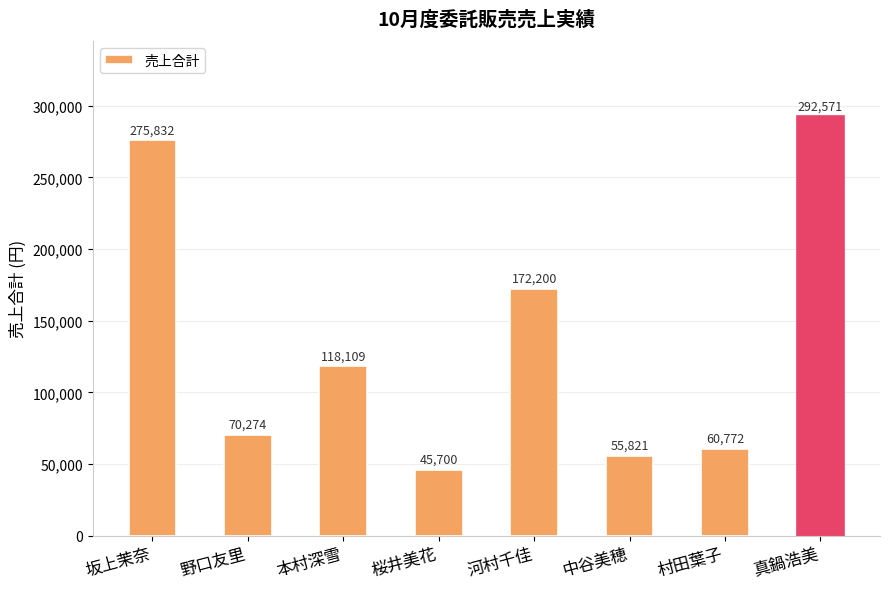

What is the change in value from 河村千佳 to 真鍋浩美?

+120371